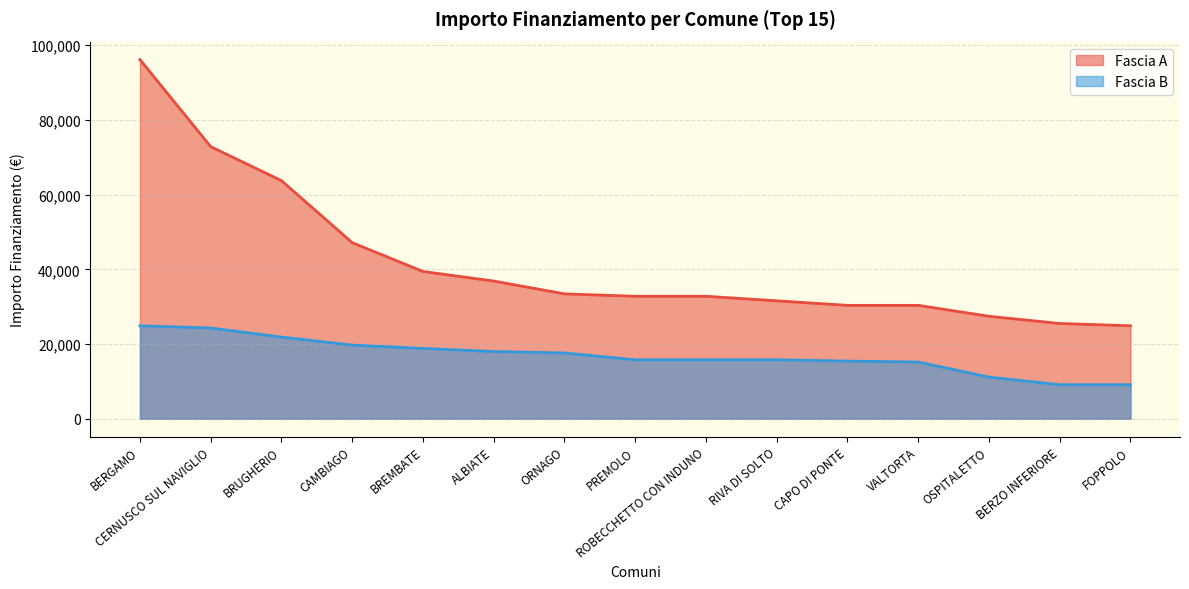

At how many categories does at least one series exceed 88203?

1